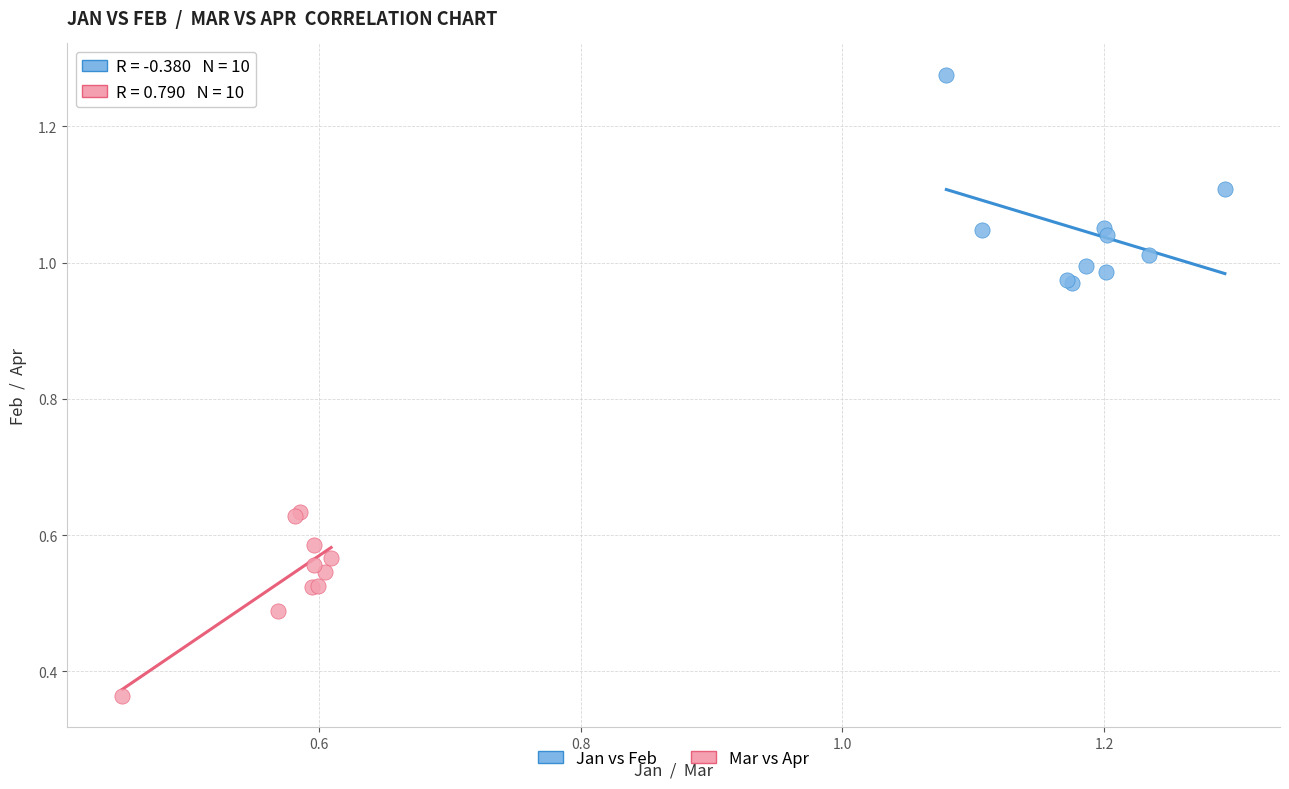

Which series reaches the maximum Y coordinate?

Jan vs Feb